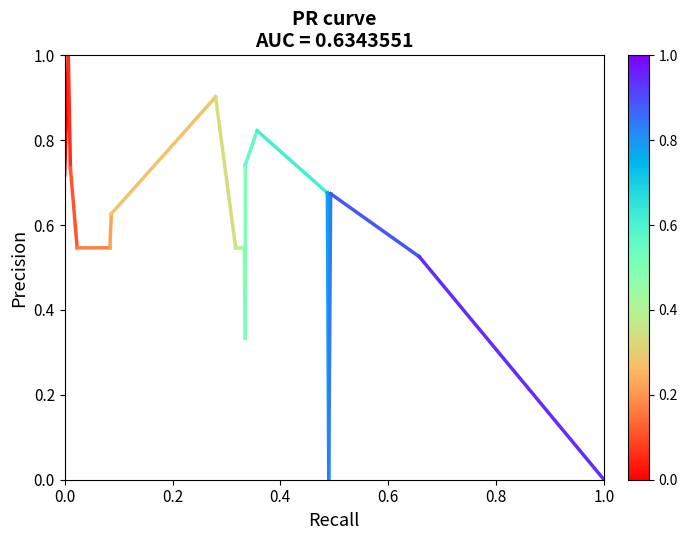

How many values are between 0 and 1?

2